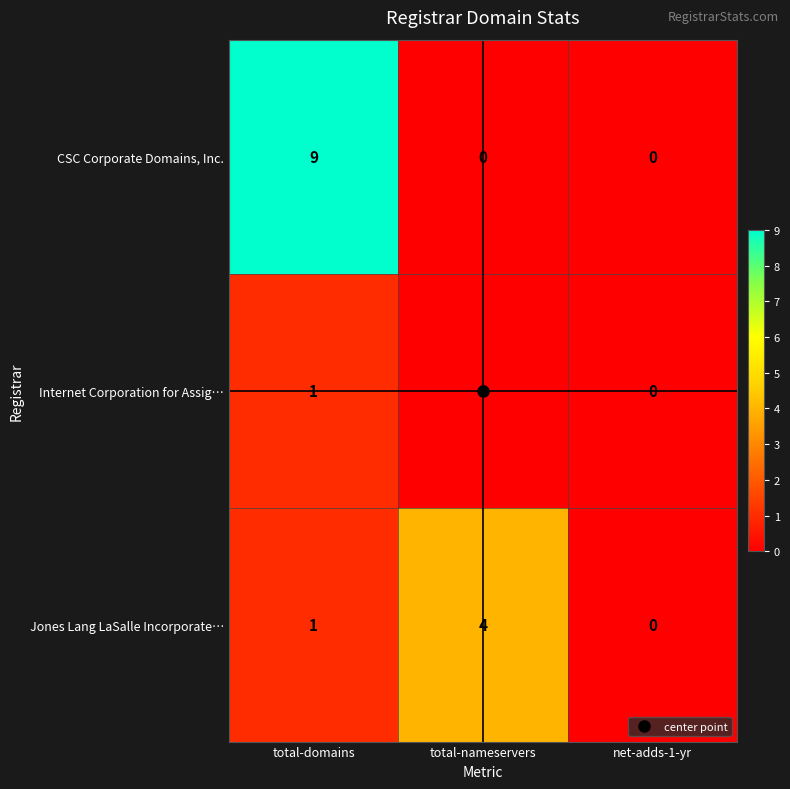

Which series has the widest spread of values?

CSC Corporate Domains, Inc.